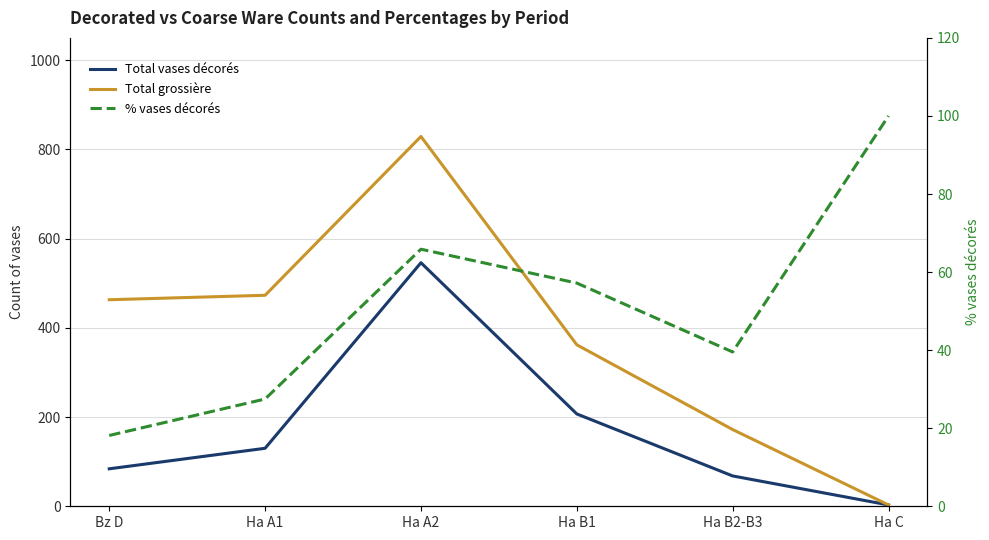

What is the average value of the % vases décorés series?

51.4